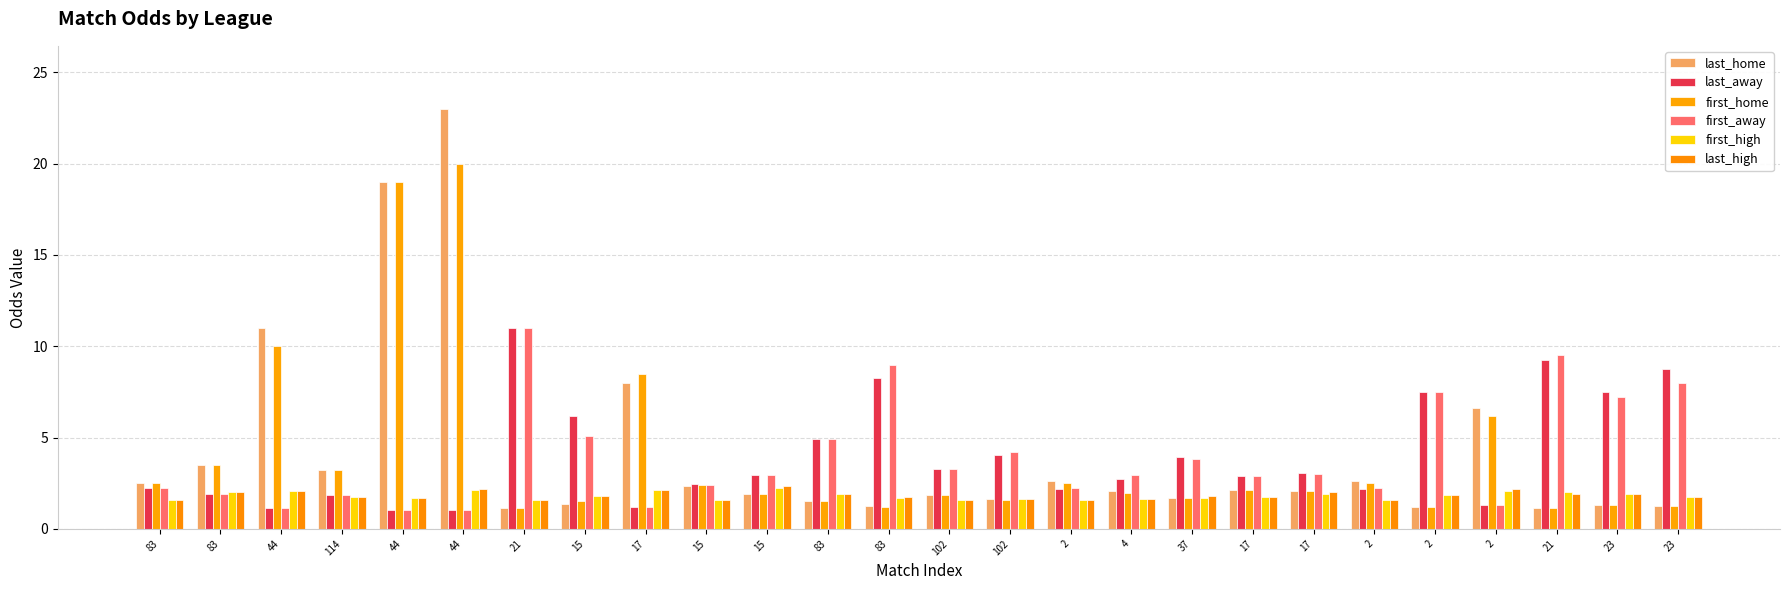

Rank the categories by last_away value from highest to lowest.

21, 21, 23, 83, 2, 23, 15, 83, 102, 37, 102, 17, 15, 17, 4, 15, 83, 2, 2, 83, 114, 2, 17, 44, 44, 44